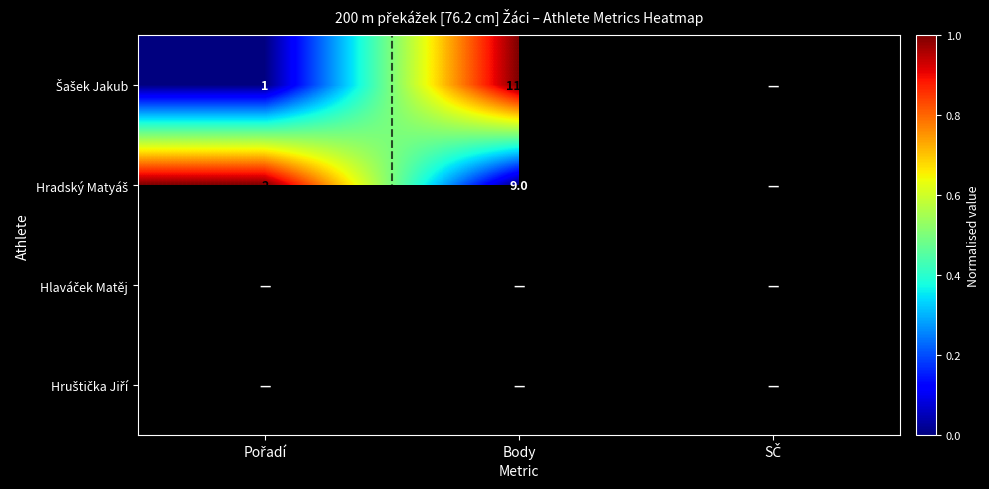

Count the number of categories in the chart.

3